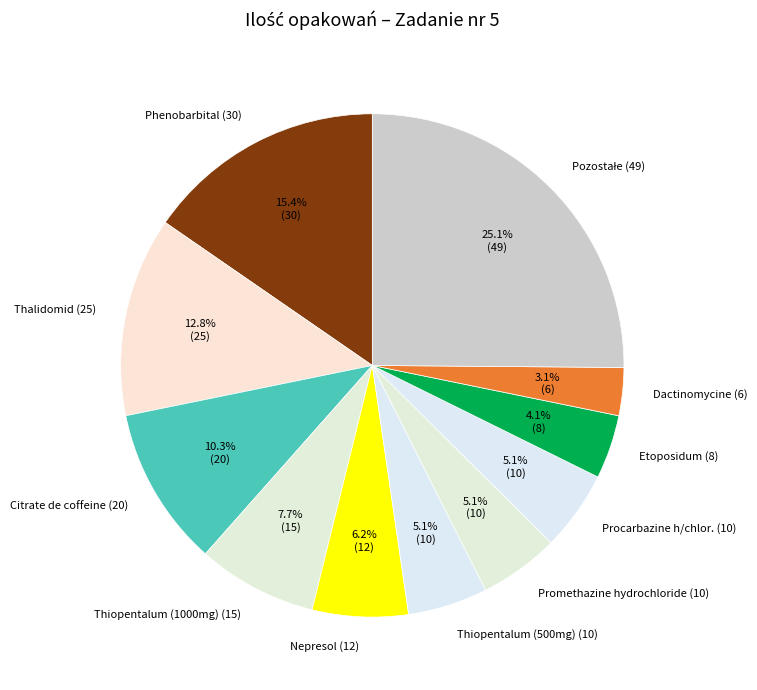

Does any single category account for the majority?

No